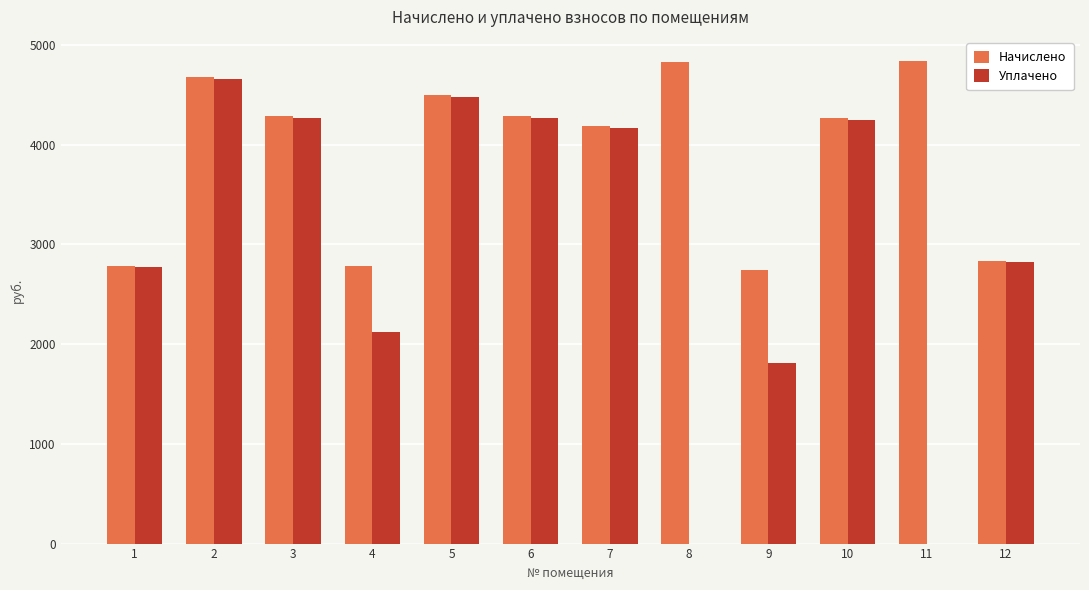

Are the bars horizontal?

No